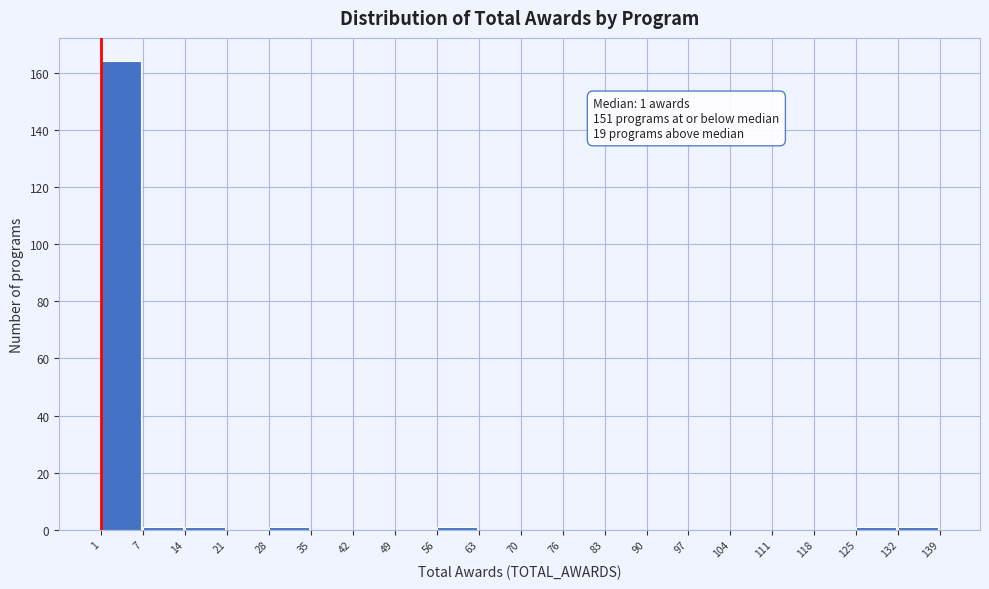

Over which range of the x-axis is the bar tallest?

1 to 7